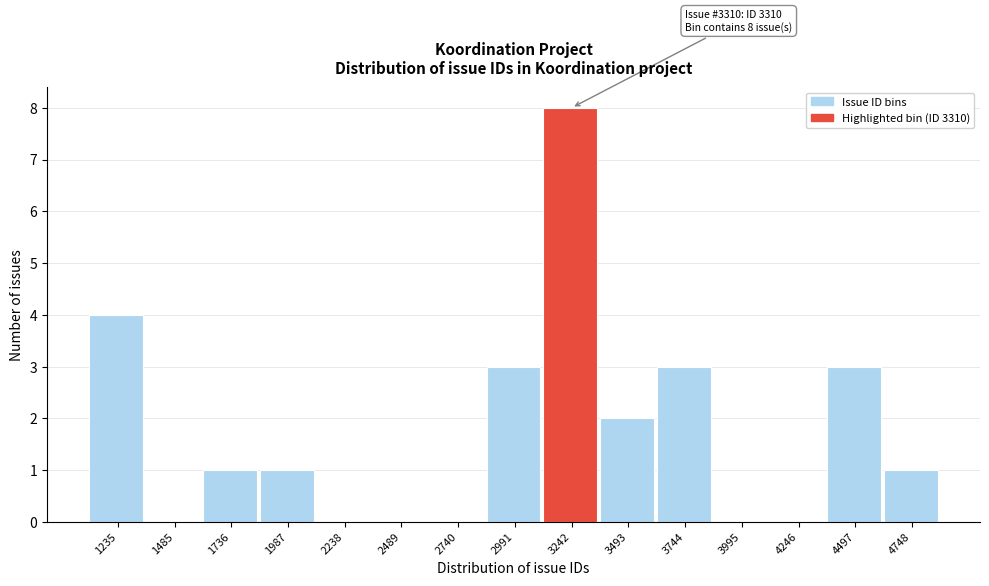

Reading left to right, what are all the values shown in this chart?

1235=4	1485=0	1736=1	1987=1	2238=0	2489=0	2740=0	2991=3	3242=8	3493=2	3744=3	3995=0	4246=0	4497=3	4748=1